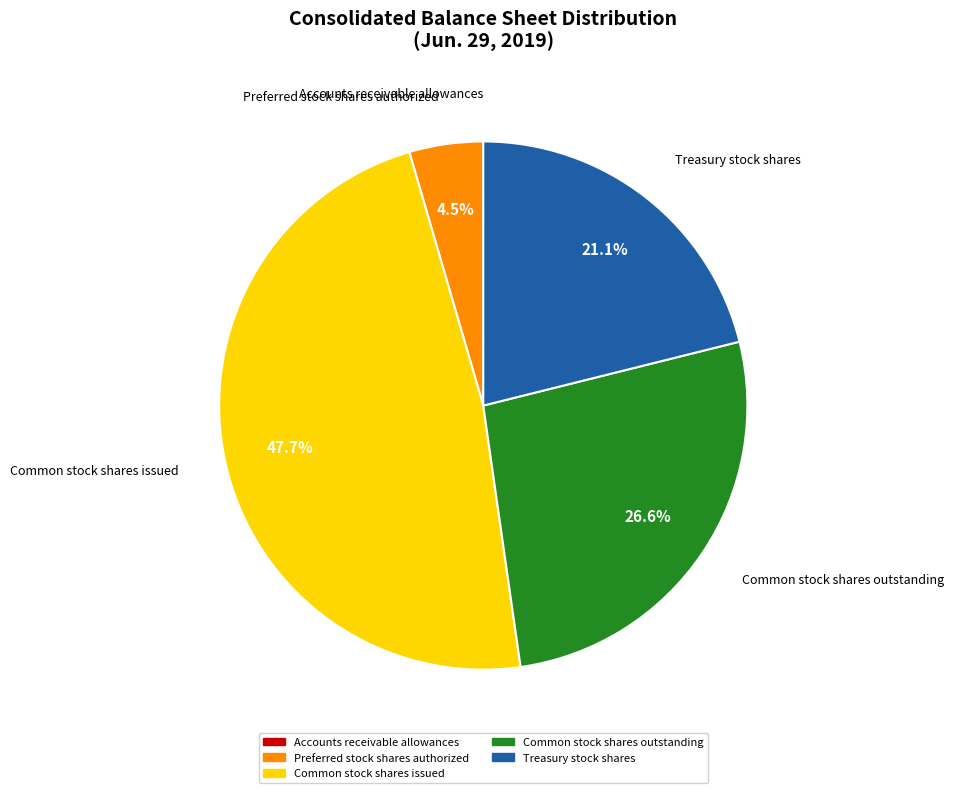

Is there a majority slice in this chart?

No